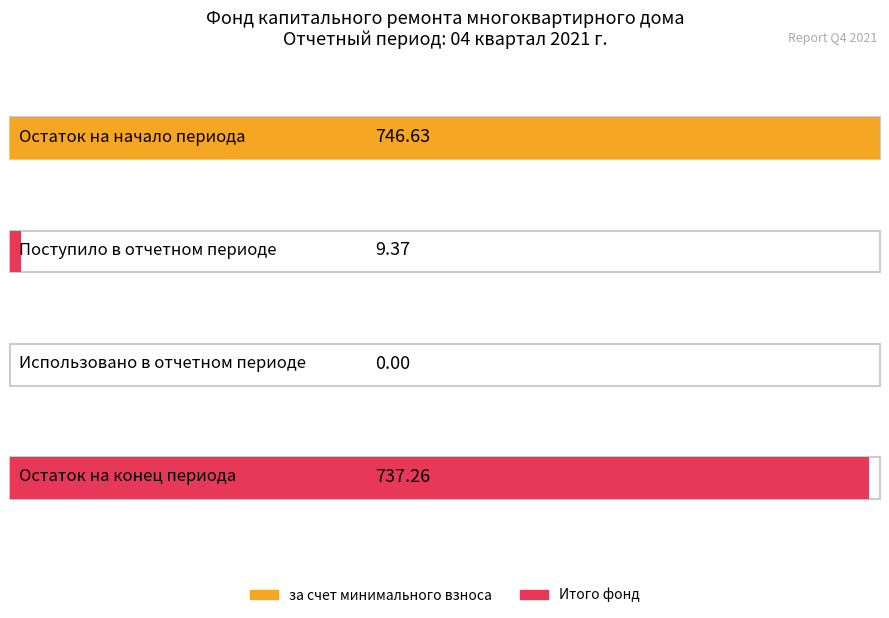

True or false: за счет минимального взноса has a value of -499.5 at Пеней.

False